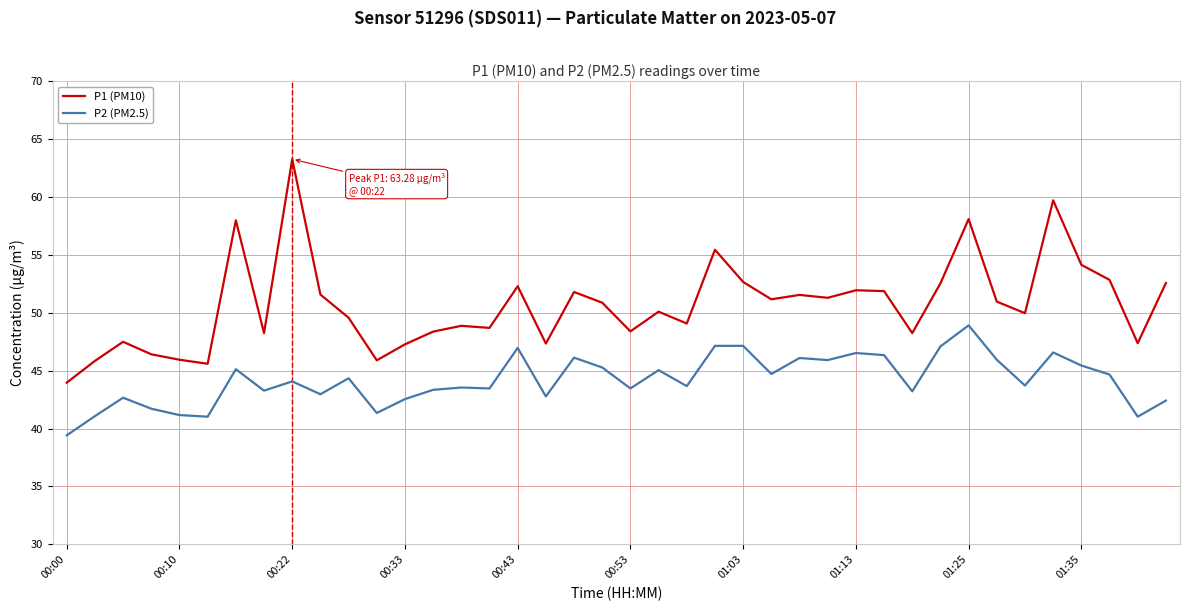

What is the difference between the maximum and minimum values in the P1 (PM10) series?

19.3